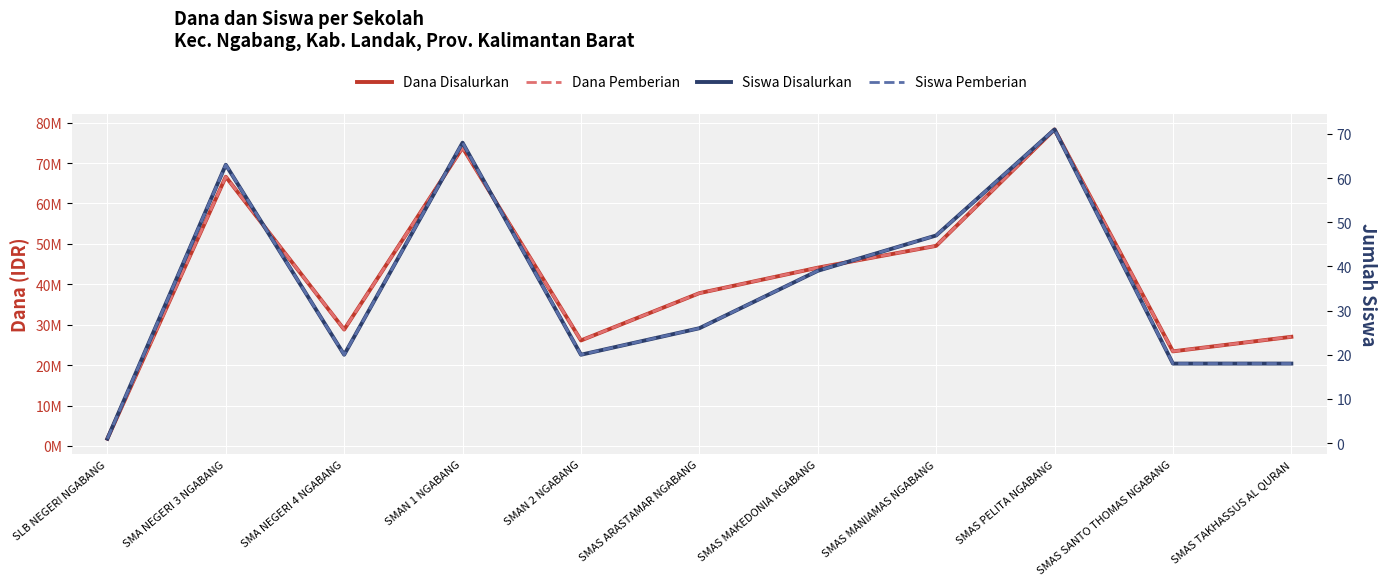

Which label corresponds to the smallest value in the chart?

SLB NEGERI NGABANG